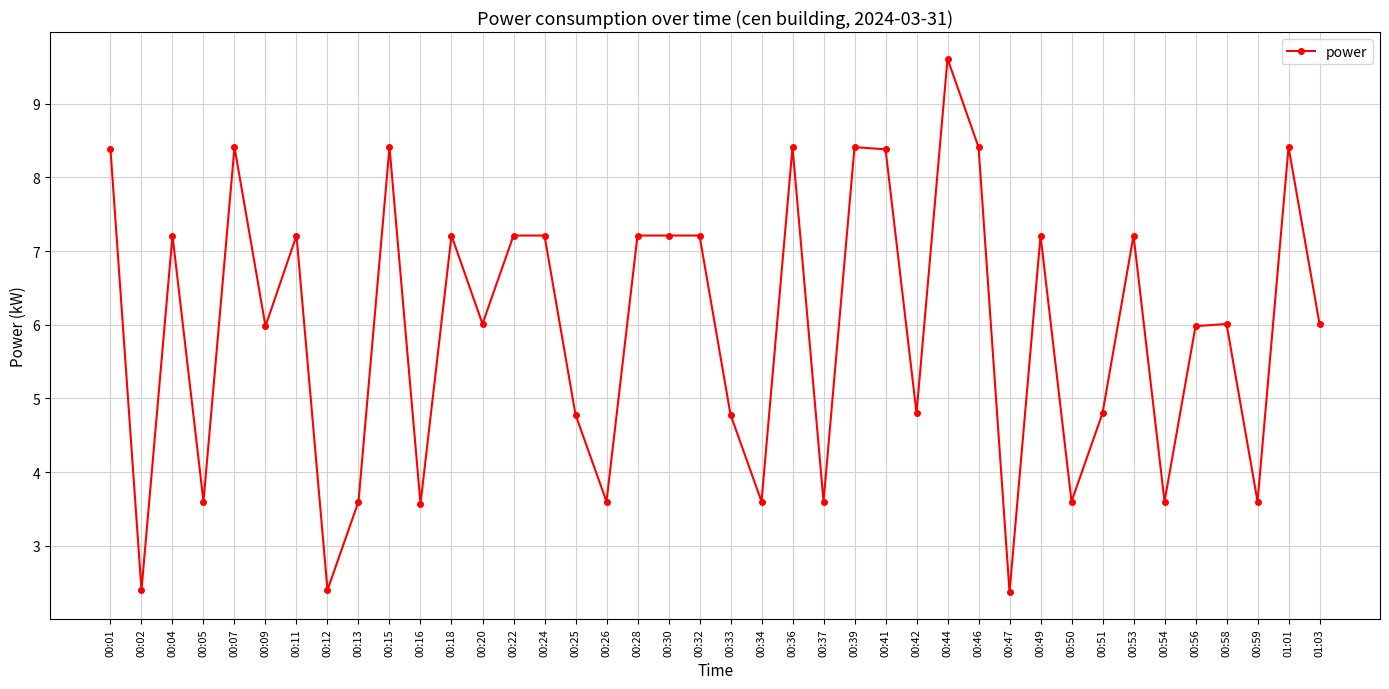

What is the sum of the values at 00:36 and 00:34?

12.0